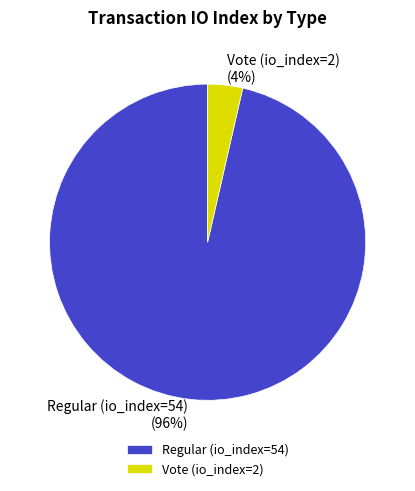

To the nearest percent, what percentage of the pie is Vote (io_index=2)?

4%